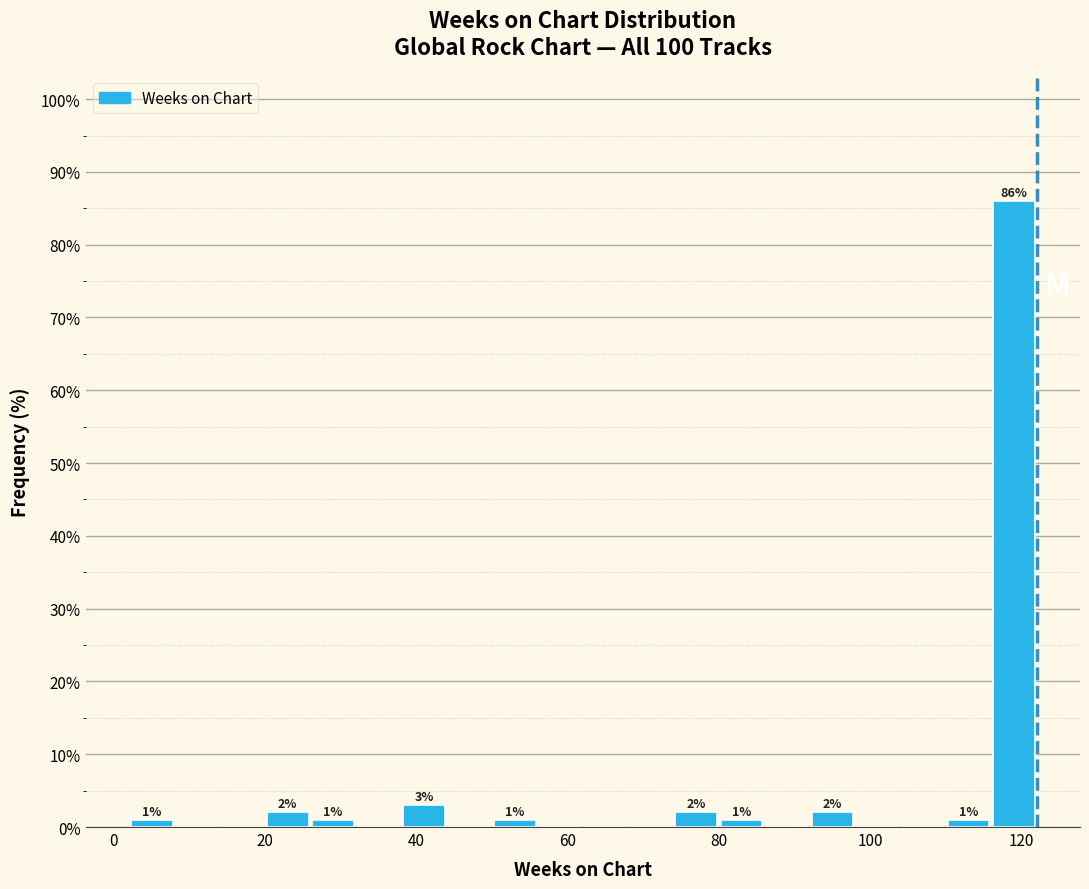

Around what value on the x-axis is the tallest bar? Give the approximate position of its centre, as read against the axis.

120